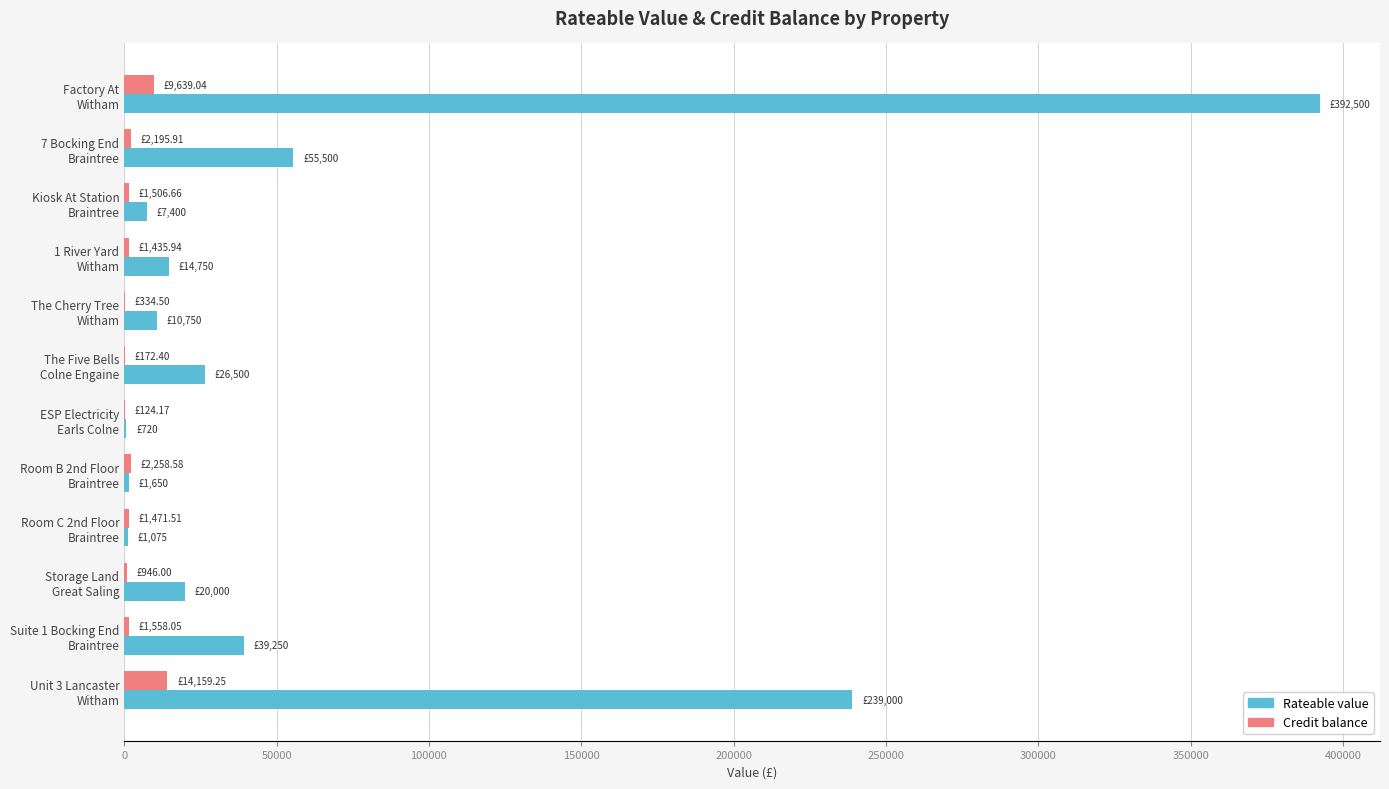

What is the sum of all Credit balance values?

35802.0